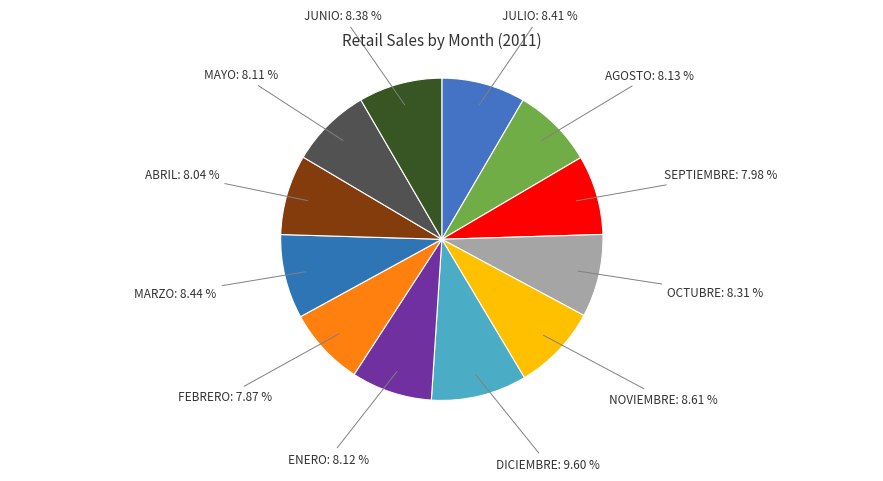

How many slices are in this pie chart?

12